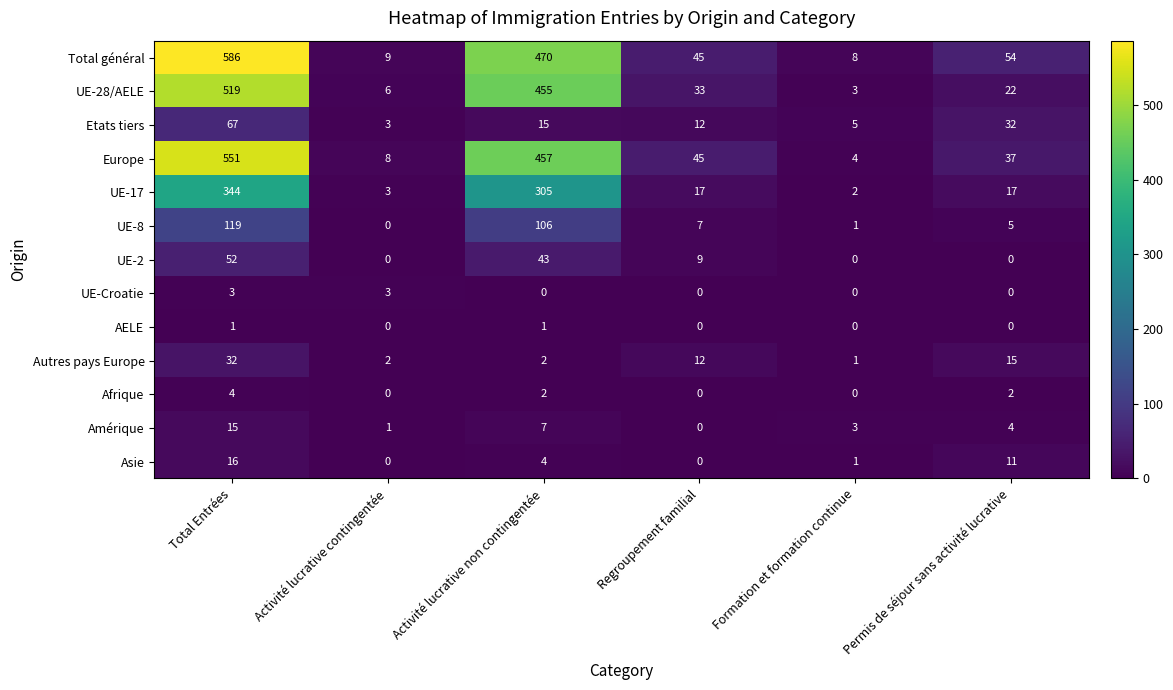

True or false: Autres pays Europe has a value of 1 at Activité lucrative non contingentée.

False